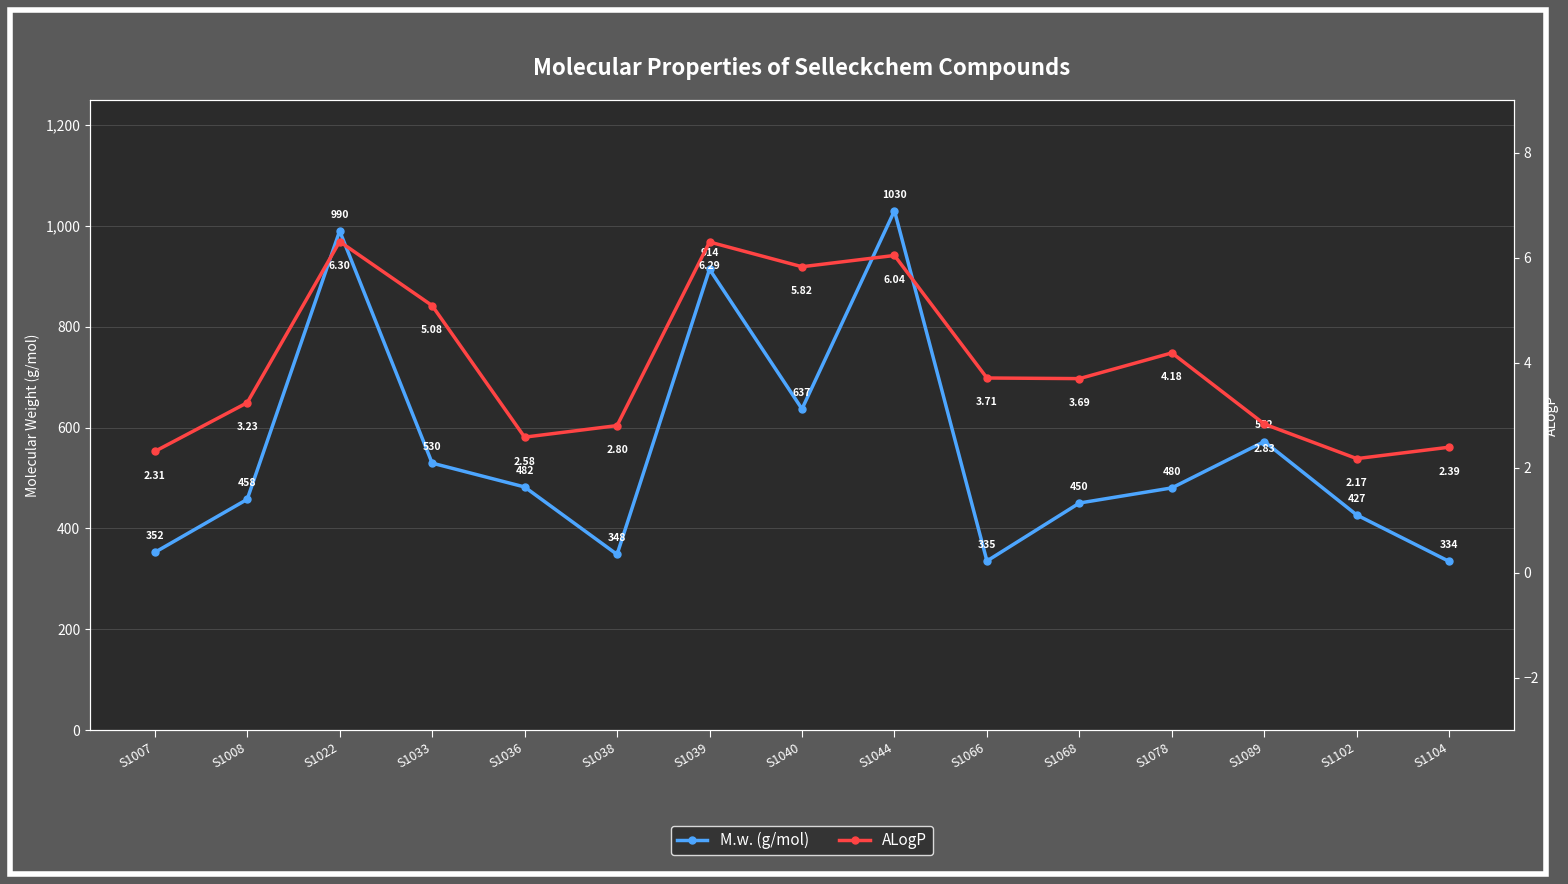

How many interior local valleys does the M.w. (g/mol) series have?

3